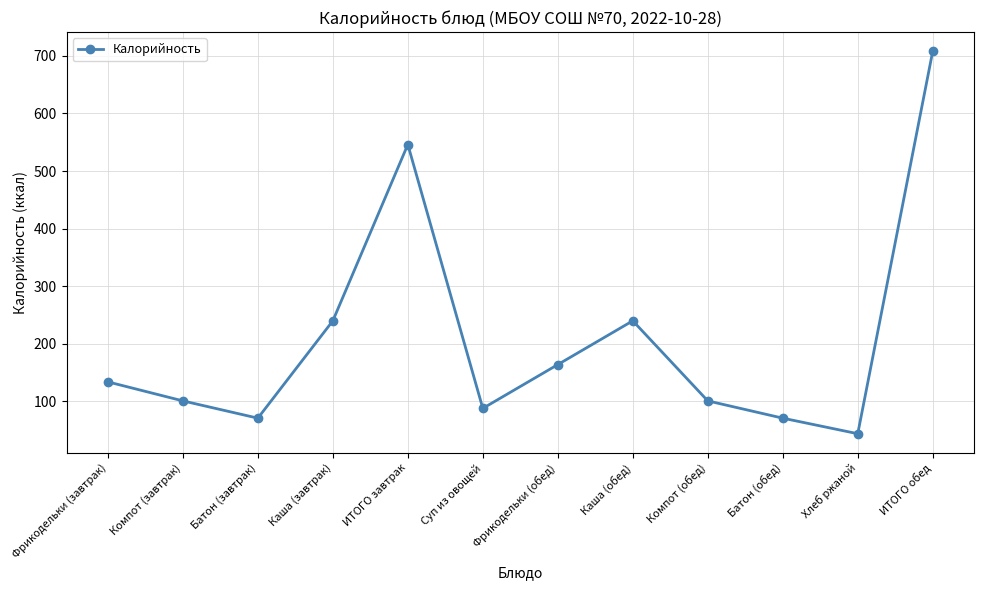

What is the value of the 9th point from the left?

101